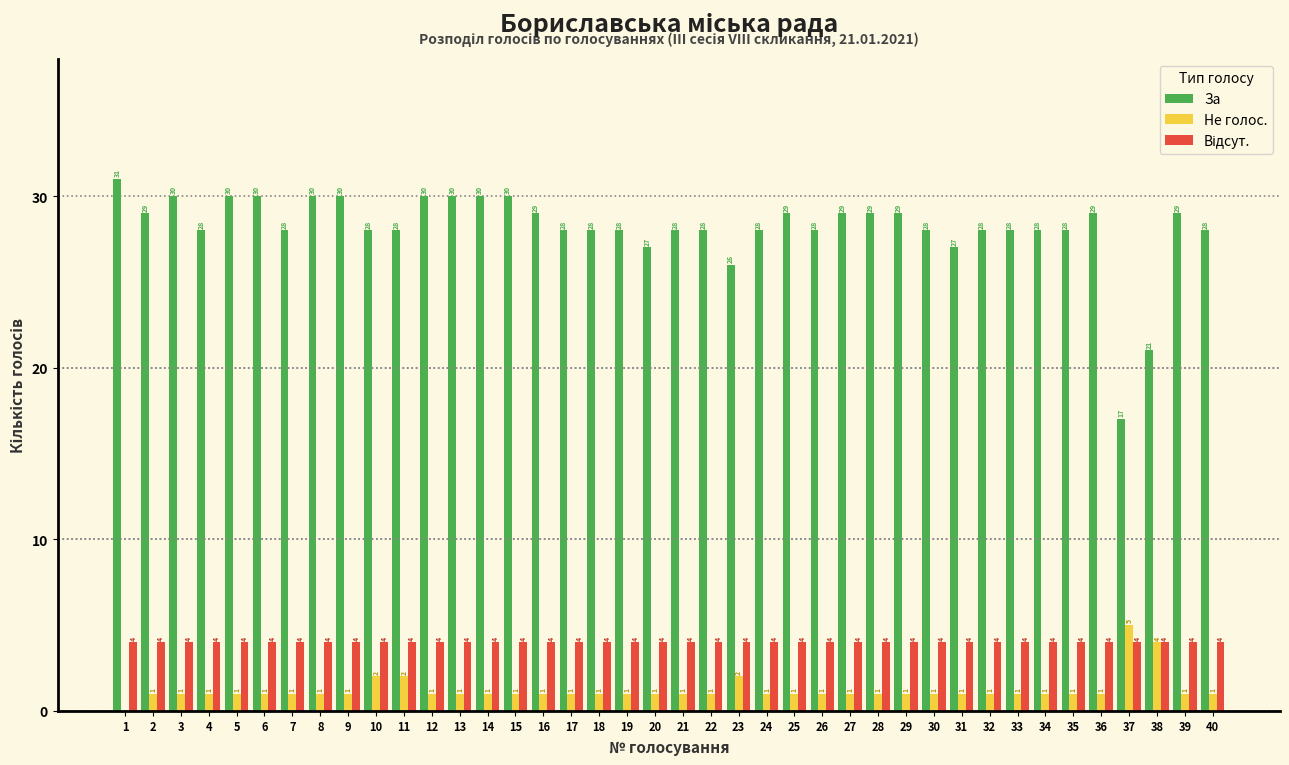

At which label does Не голос. reach its peak?

37